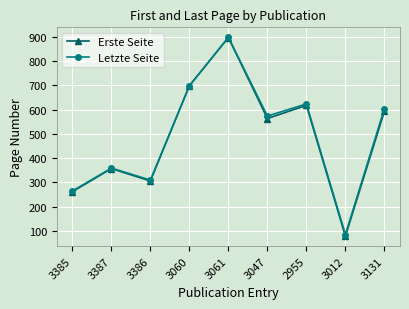

List the labels in order of Erste Seite value, largest first.

3061, 3060, 2955, 3131, 3047, 3387, 3386, 3385, 3012